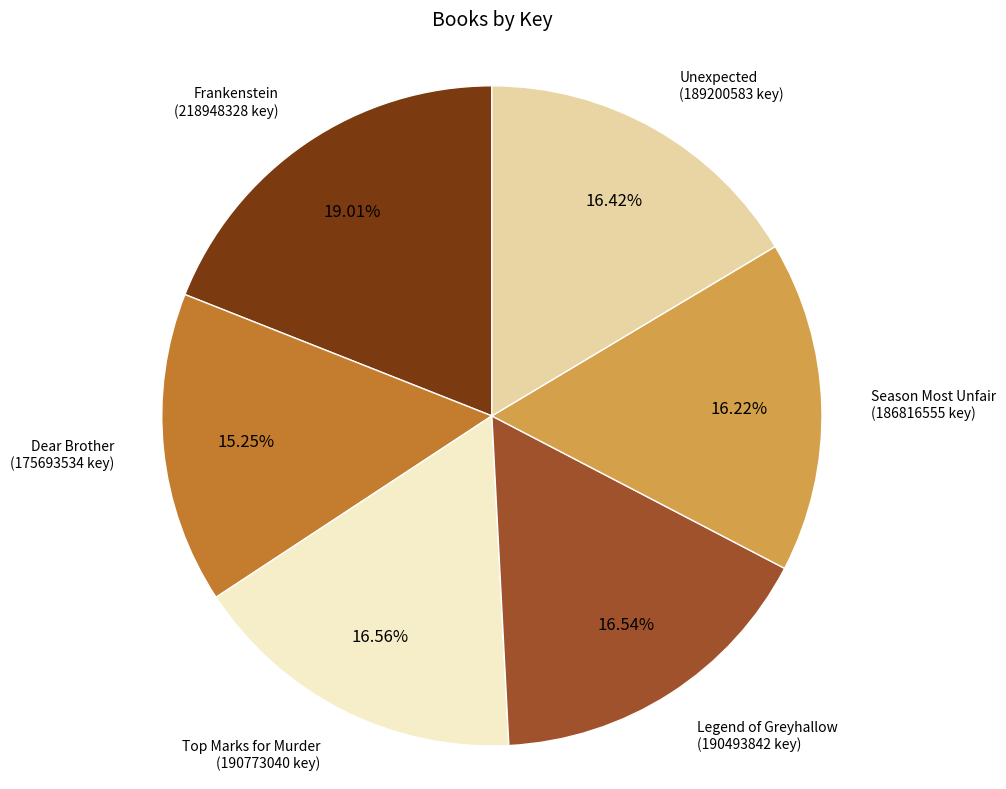

Is Dear Brother the majority of the pie?

No